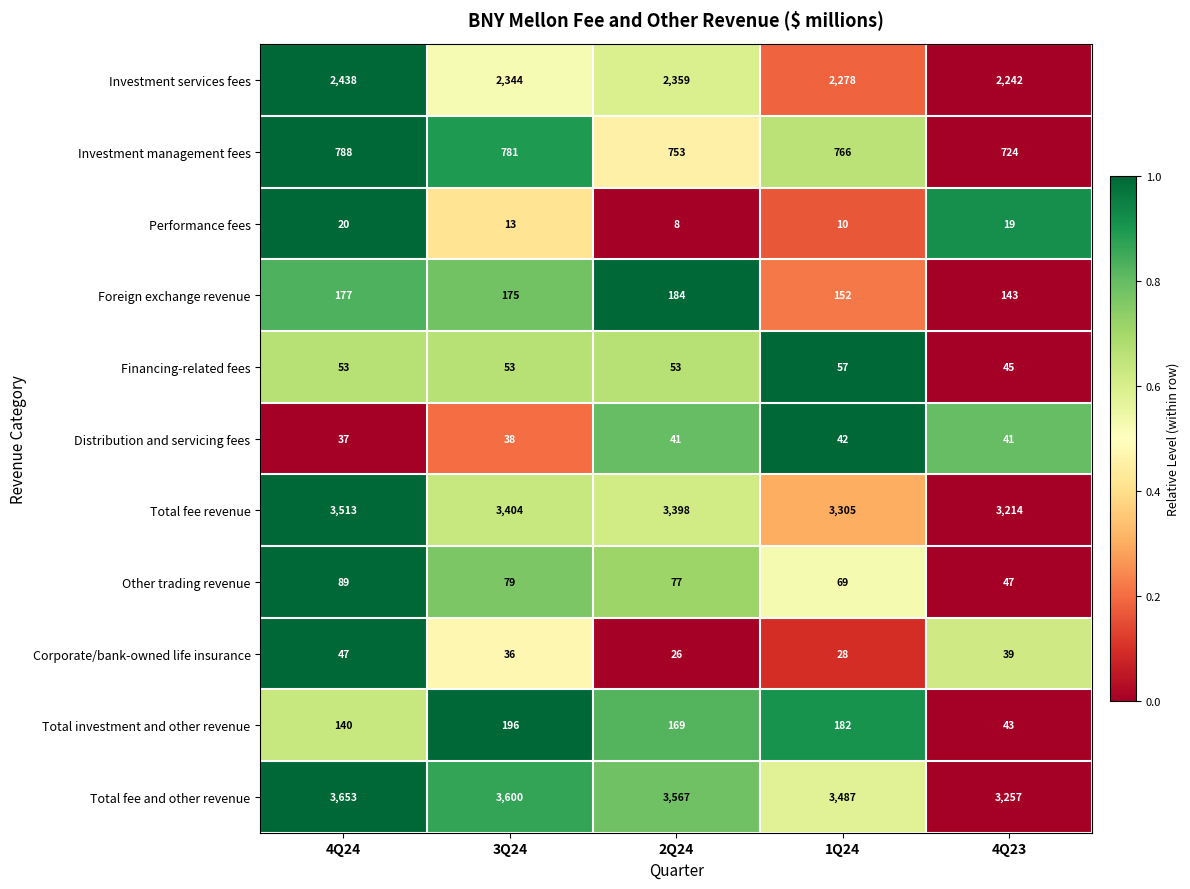

What is the sum of the Other trading revenue values at 1Q24 and 3Q24?

148